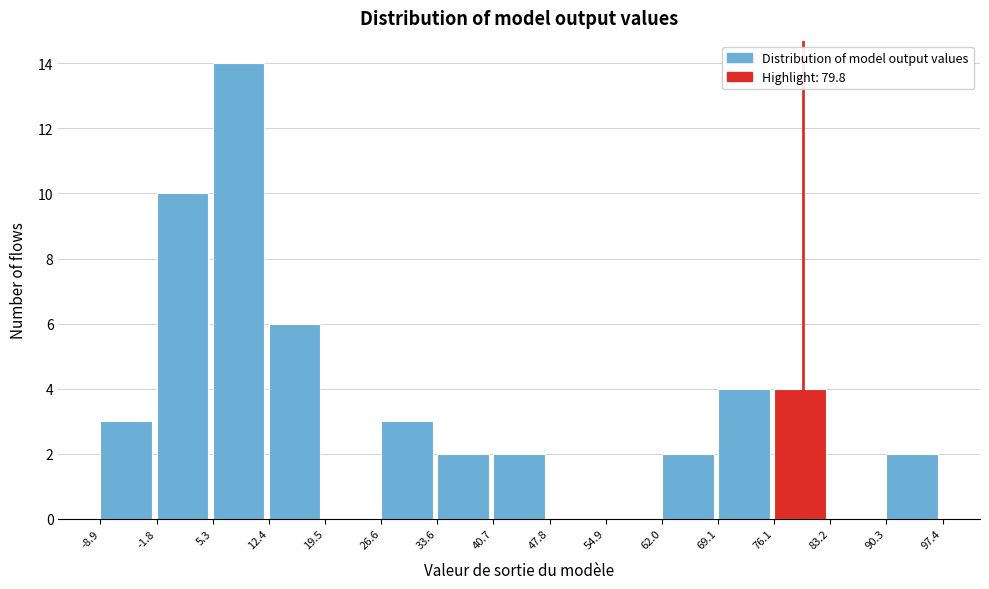

Reading left to right, transcribe this chart: for each bar, give the range it covers on the x-axis and its height. The values are not printed on the chart, so give them approximately, as read against the axis.

-8.9 to -1.8: 3
-1.8 to 5.3: 10
5.3 to 12.4: 14
12.4 to 19.5: 6
19.5 to 26.6: 0
26.6 to 33.6: 3
33.6 to 40.7: 2
40.7 to 47.8: 2
47.8 to 54.9: 0
54.9 to 62.0: 0
62.0 to 69.1: 2
69.1 to 76.1: 4
76.1 to 83.2: 4
83.2 to 90.3: 0
90.3 to 97.4: 2